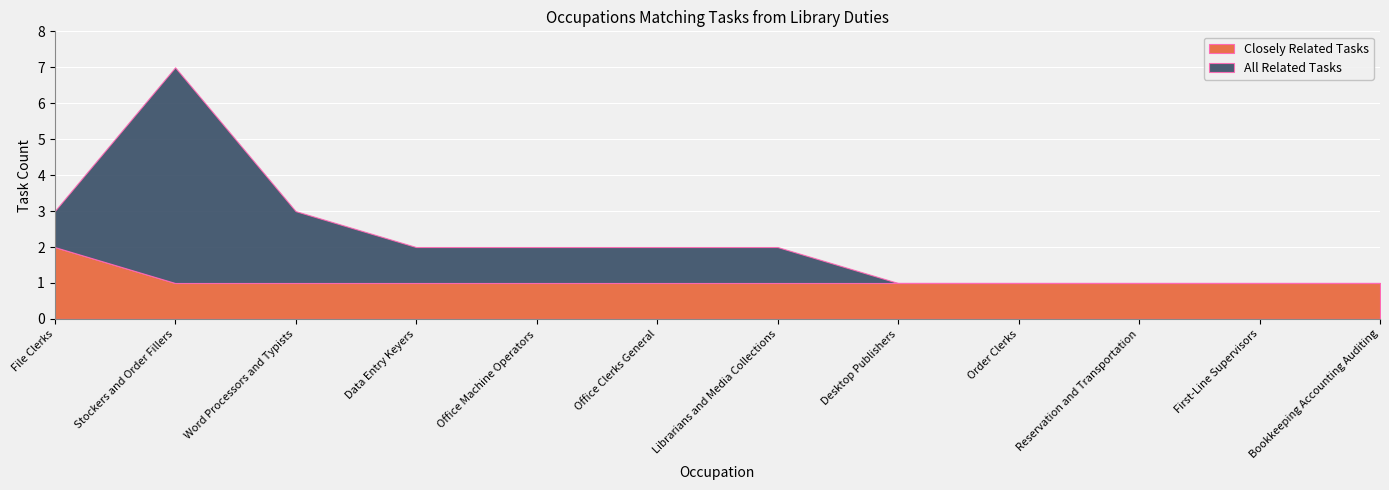

Which label corresponds to the largest value in the chart?

Stockers and Order Fillers